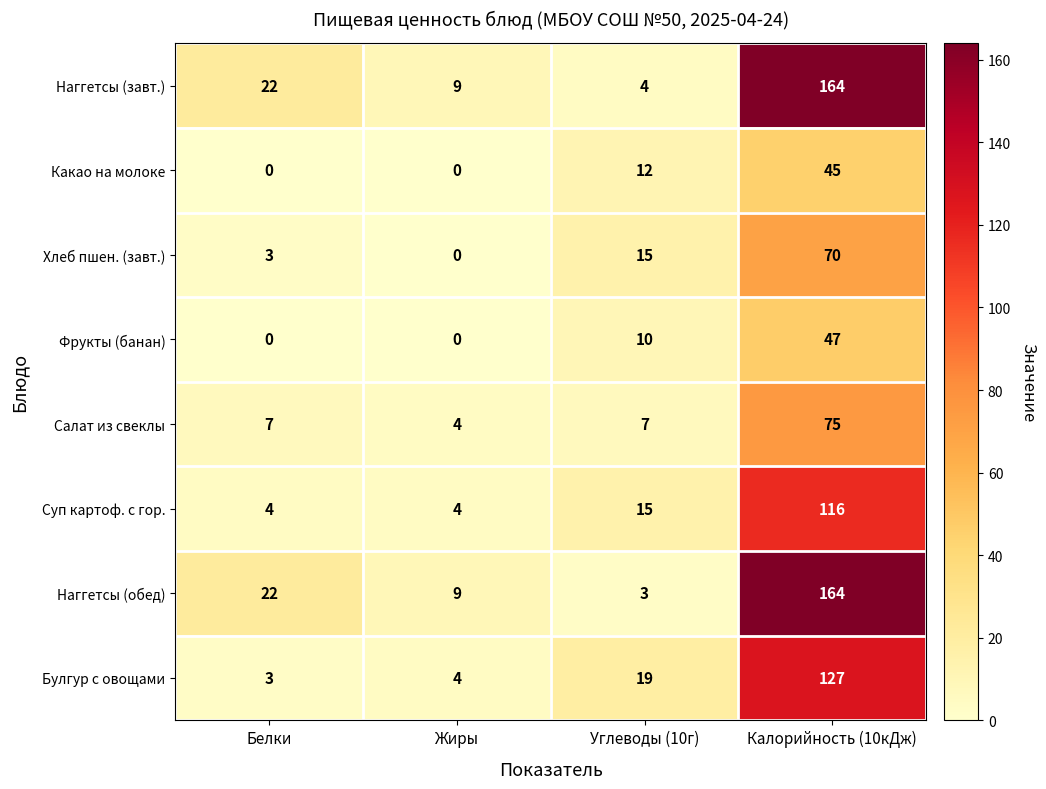

Is it true that Какао на молоке equals 16 at Углеводы (10г)?

False